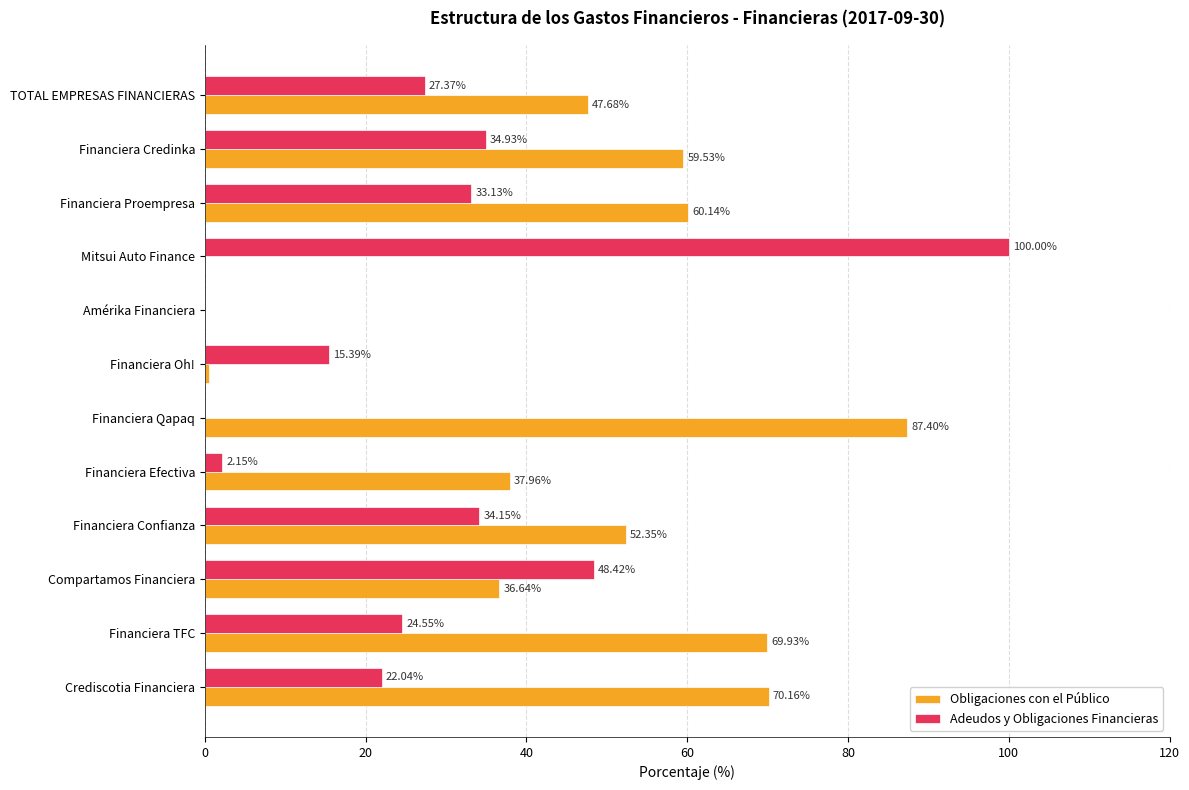

Is the value of Adeudos y Obligaciones Financieras at Amérika Financiera greater than the value of Obligaciones con el Público at Financiera Proempresa?

No